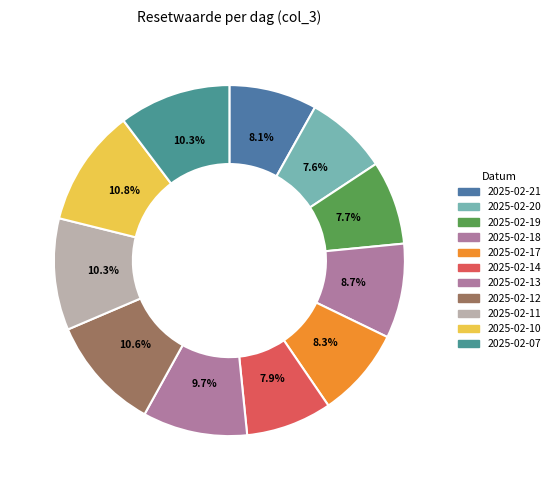

Which category has the smallest portion of the pie?

2025-02-20